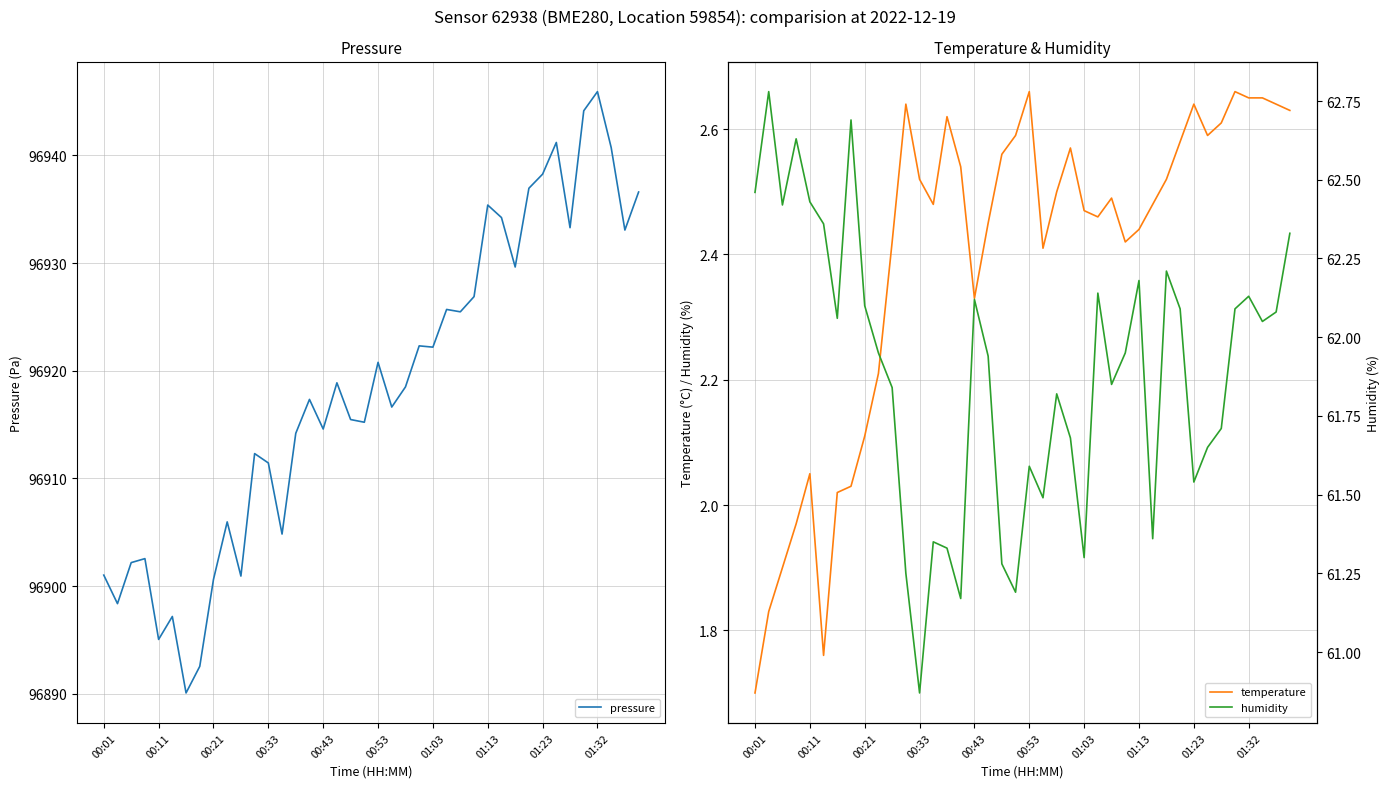

At how many categories does at least one series exceed 51388?

40